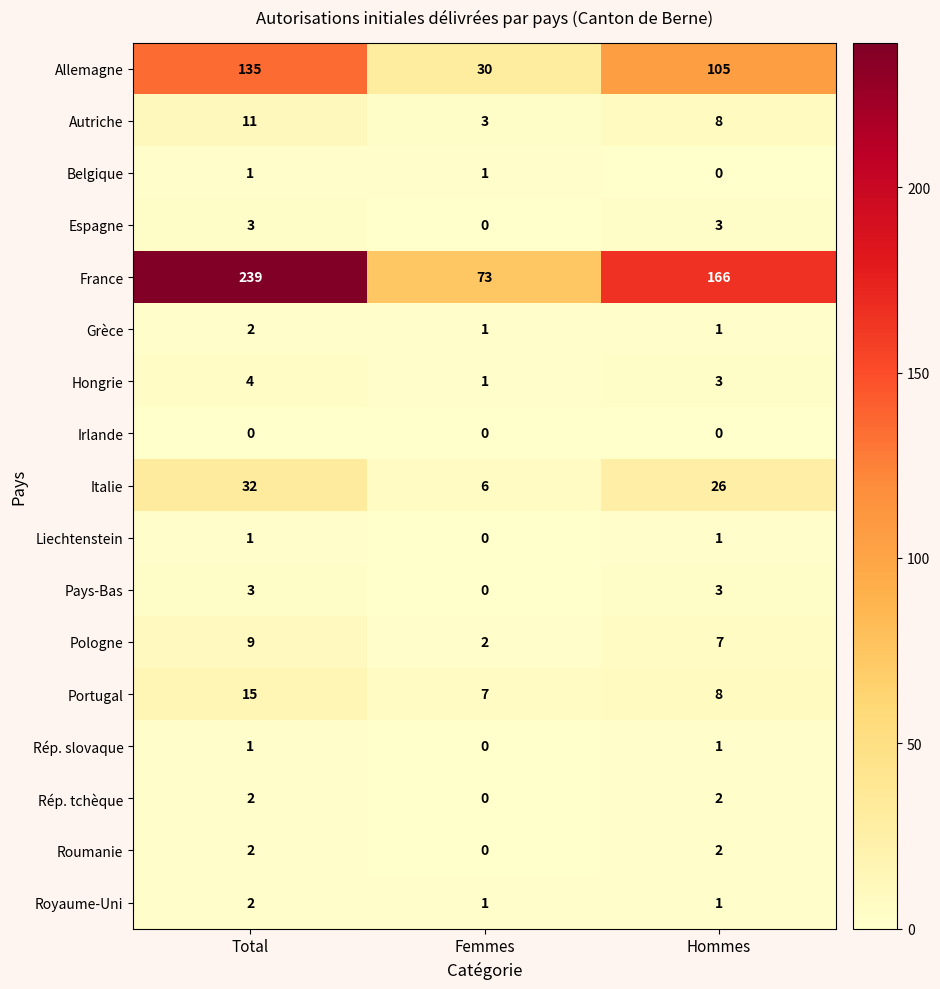

Which series has the widest spread of values?

France